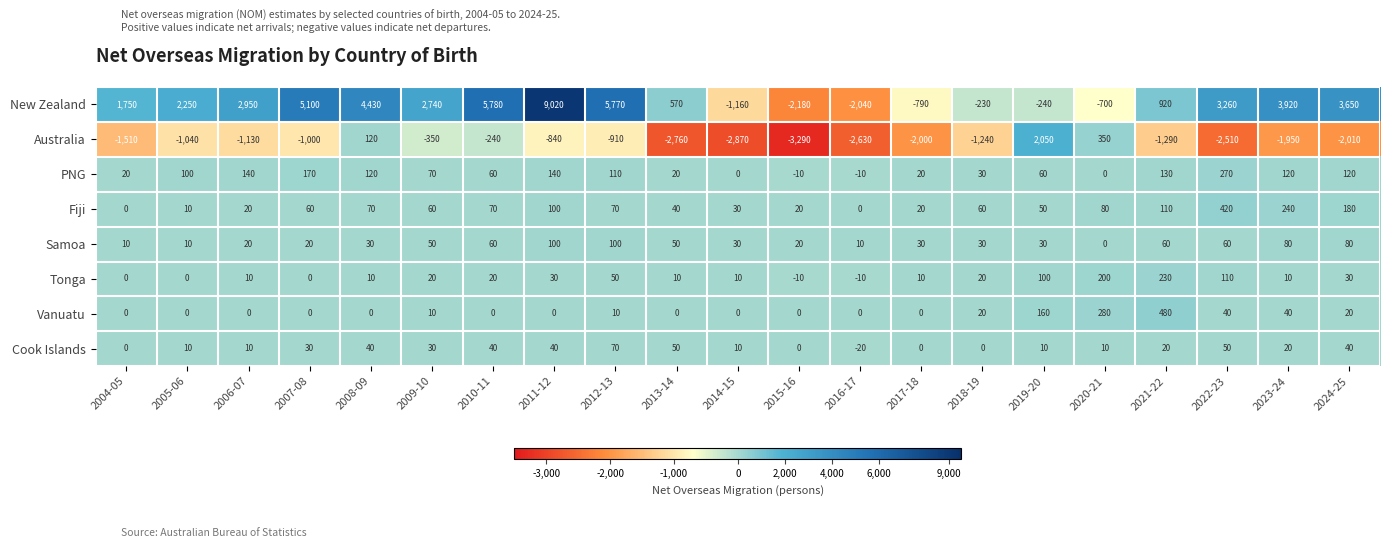

Rank the series by their maximum value, from highest to lowest.

New Zealand, Australia, Vanuatu, Fiji, PNG, Tonga, Samoa, Cook Islands